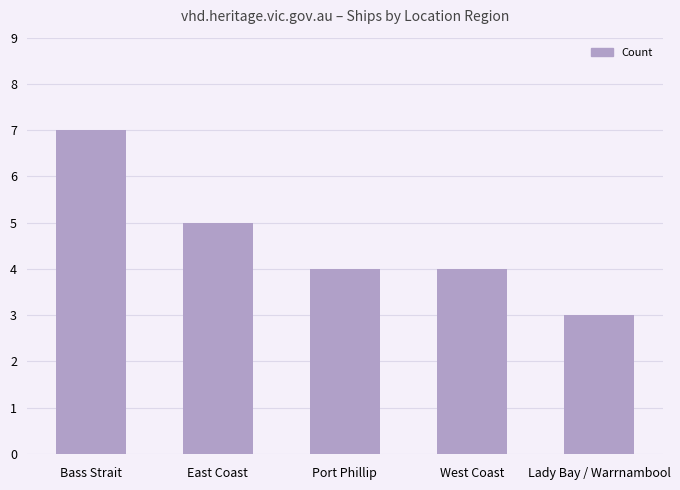

True or false: the data shows 5 at East Coast.

True